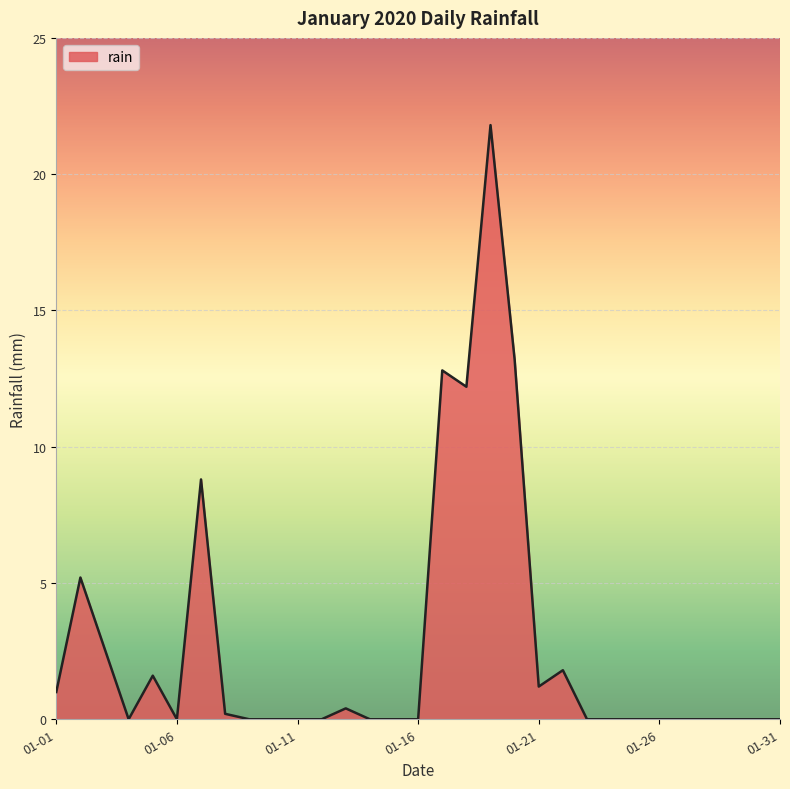

What is the difference between the maximum and minimum values?

21.8